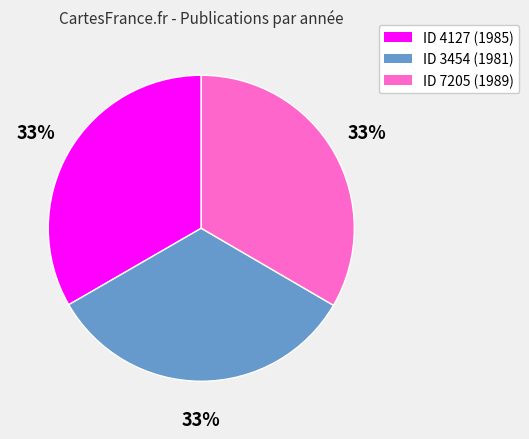

Count the number of slices in the pie.

3